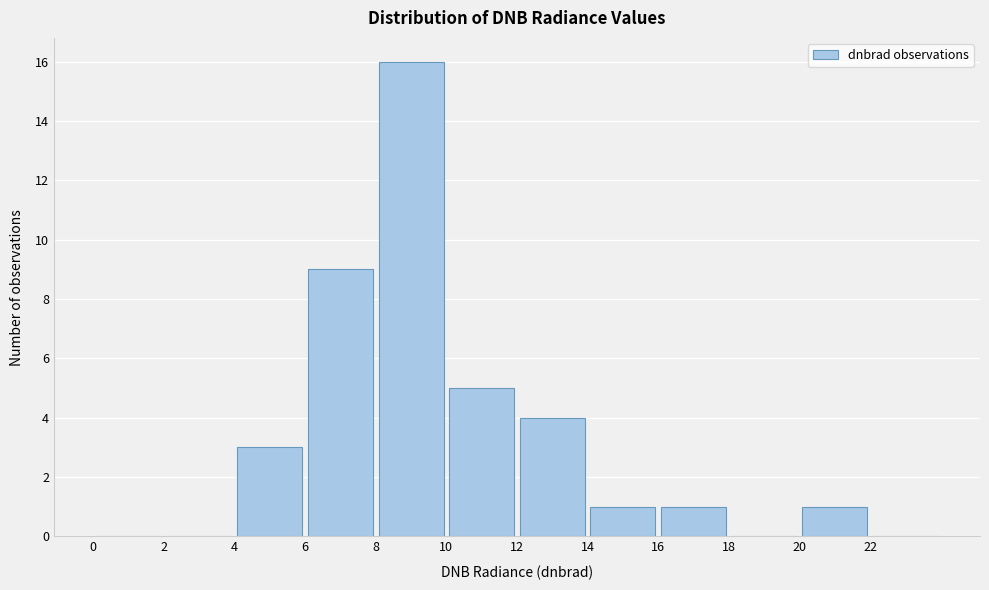

Reading left to right, list every bar in this chart as the range it spans on the x-axis followed by its height. The values are not printed on the chart, so give them approximately, as read against the axis.

0 to 2: 0
2 to 4: 0
4 to 6: 3
6 to 8: 9
8 to 10: 16
10 to 12: 5
12 to 14: 4
14 to 16: 1
16 to 18: 1
18 to 20: 0
20 to 22: 1
22 to 24: 0